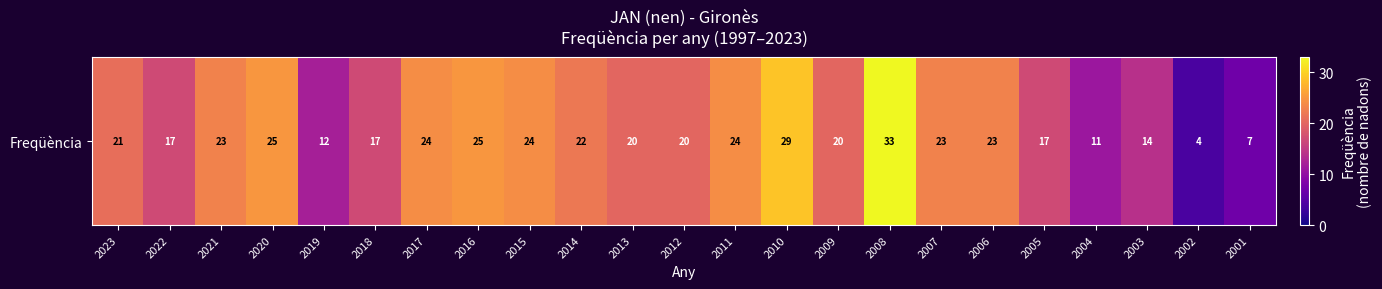

What is the greatest value displayed?

33